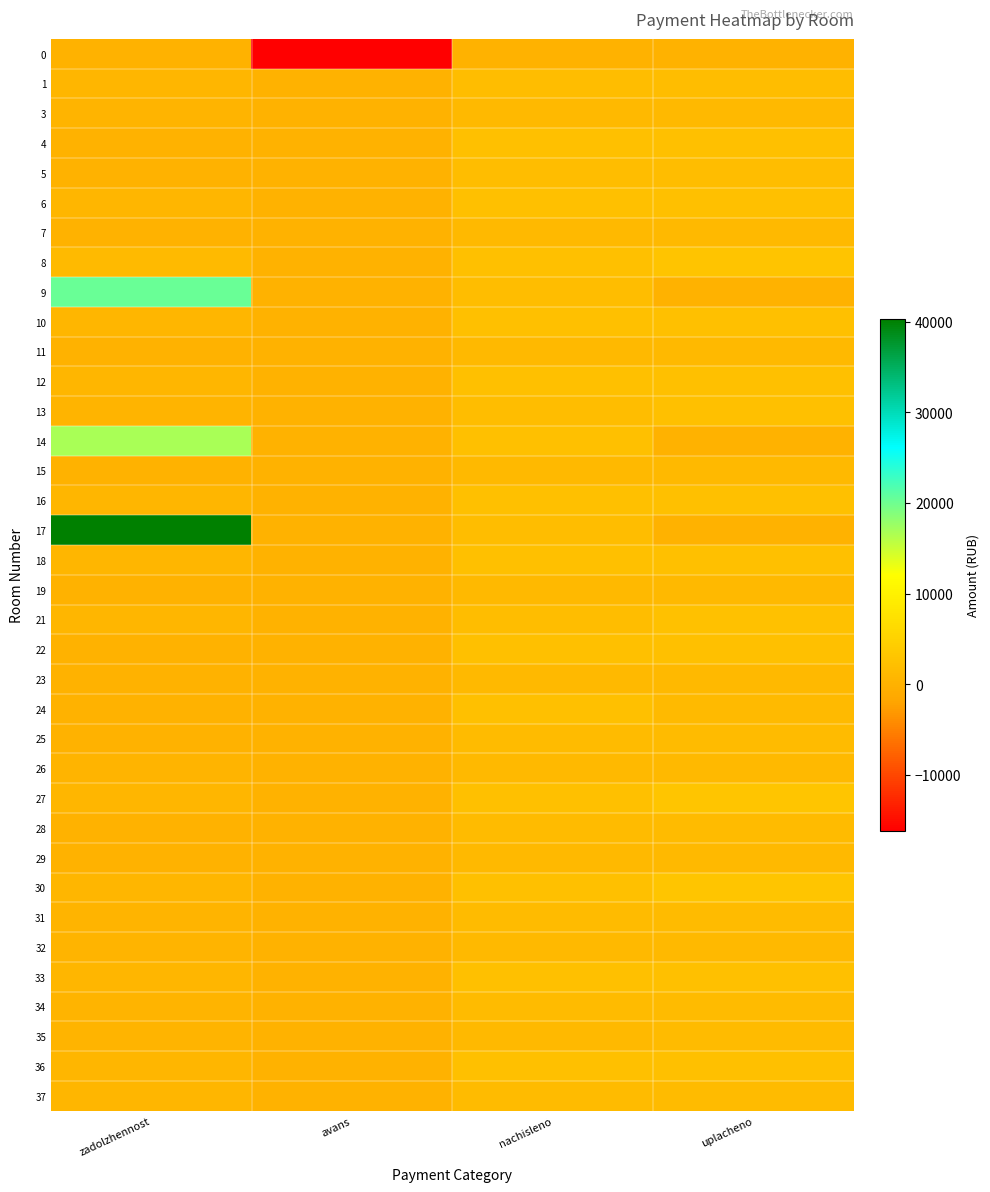

How many categories are shown in the chart?

4